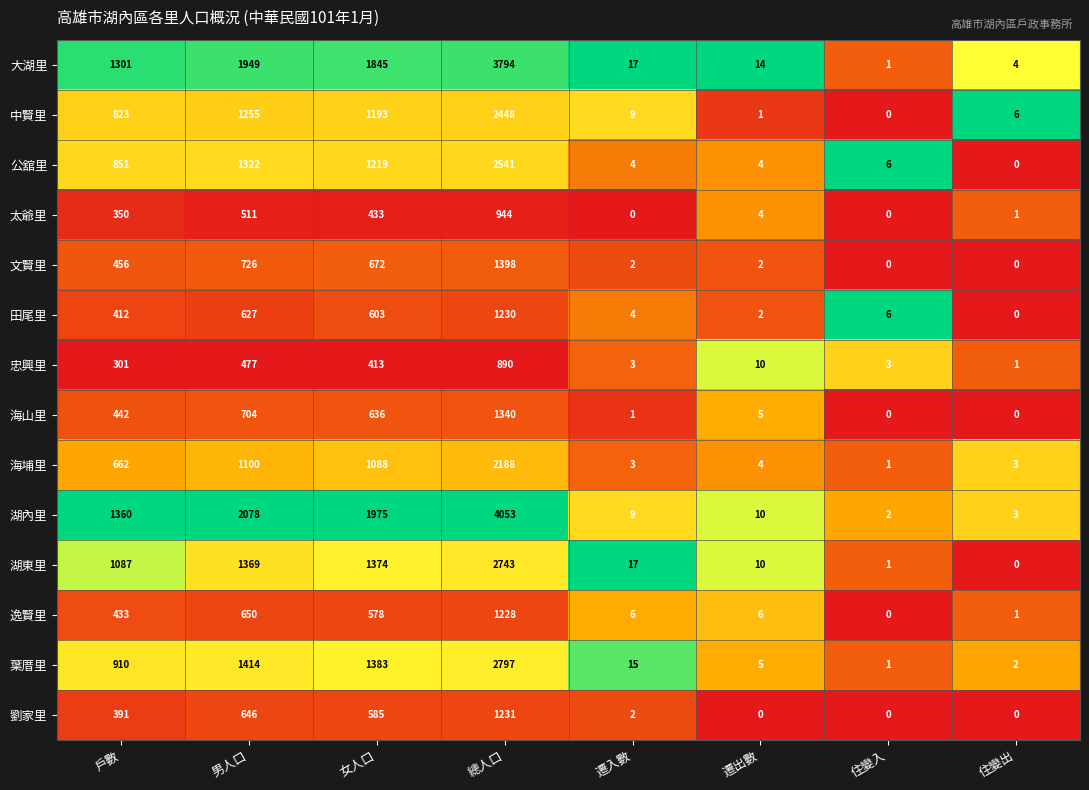

What is the average value of the 太爺里 series?

280